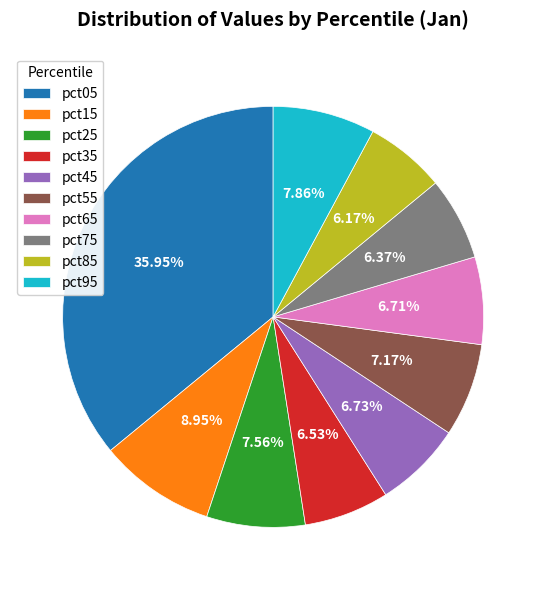

Does pct25 represent more than half of the total?

No